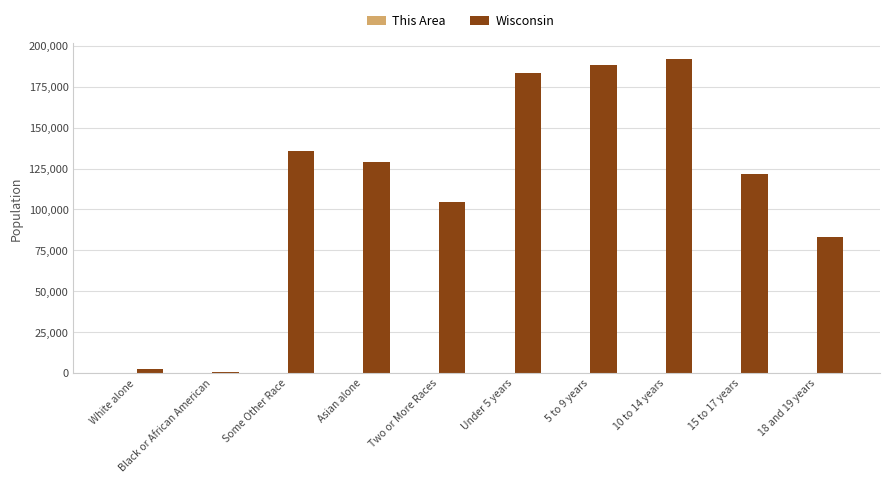

Where is Wisconsin nearest to the value 96295?

Two or More Races